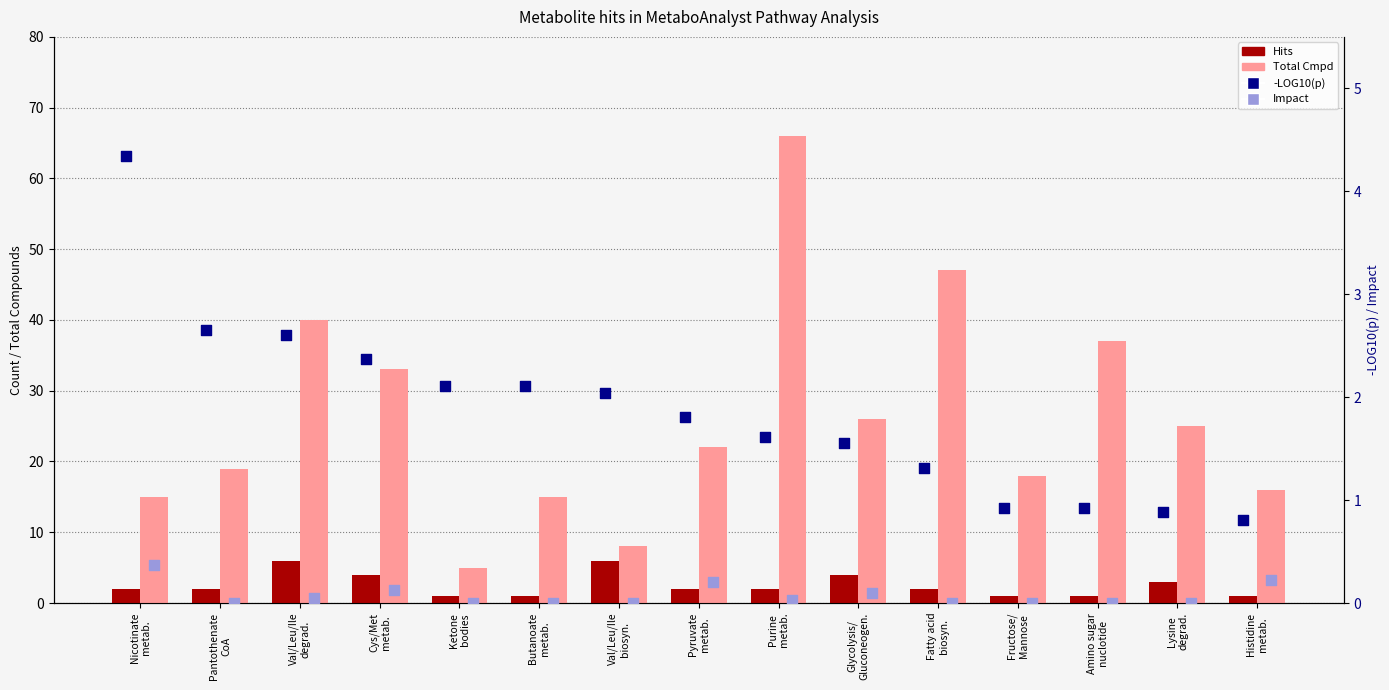

Which series has the largest Y range (max minus min)?

Total Cmpd